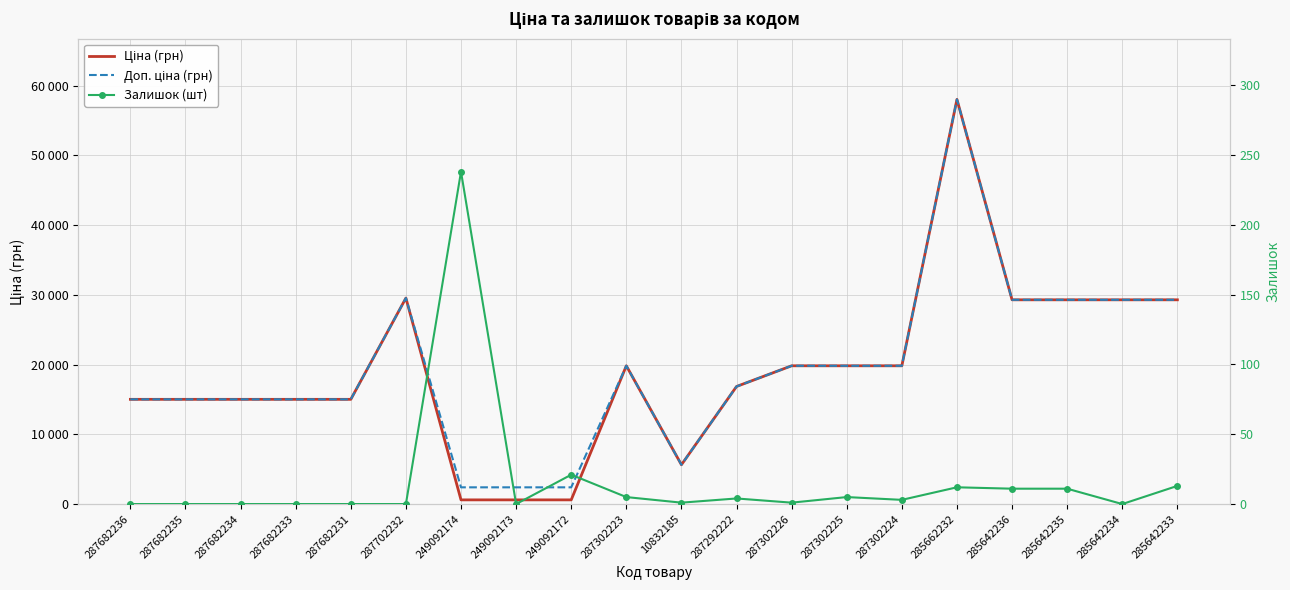

List the labels in order of Доп. ціна (грн) value, smallest first.

249092174, 249092173, 249092172, 10832185, 287682236, 287682235, 287682234, 287682233, 287682231, 287292222, 287302223, 287302226, 287302225, 287302224, 285642236, 285642235, 285642234, 285642233, 287702232, 285662232